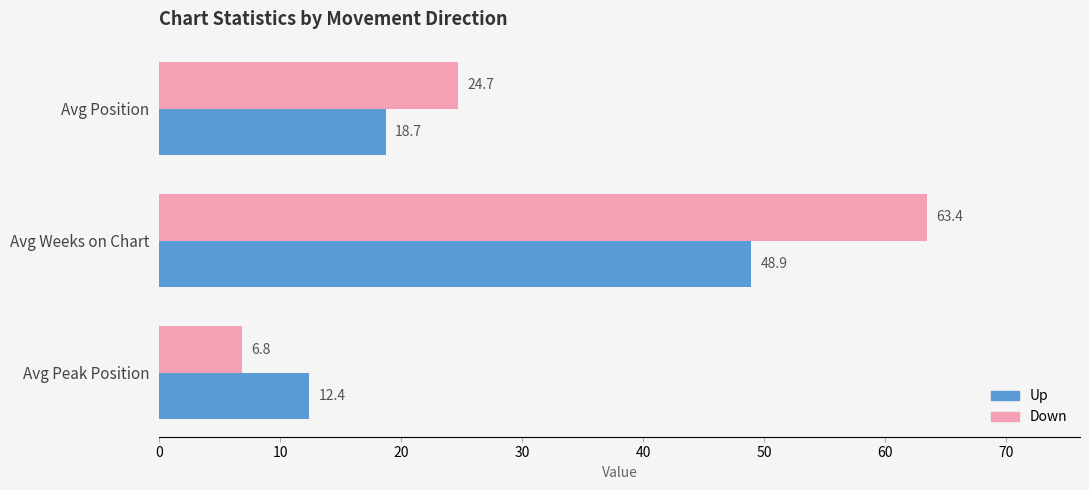

What is the greatest value displayed?

63.4